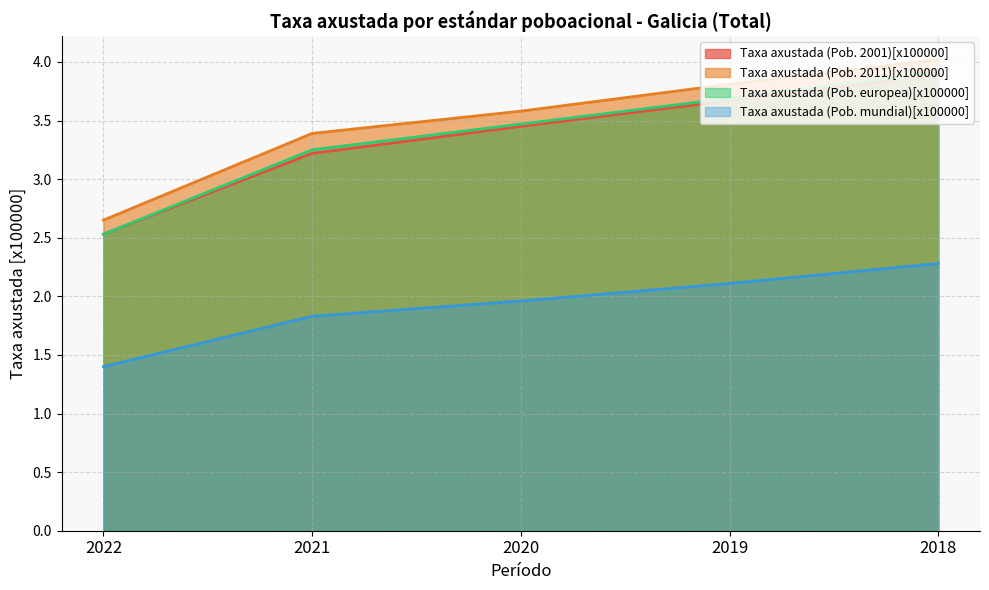

What are all the series names shown in the legend?

Taxa axustada (Pob. 2001)[x100000], Taxa axustada (Pob. 2011)[x100000], Taxa axustada (Pob. europea)[x100000], Taxa axustada (Pob. mundial)[x100000]